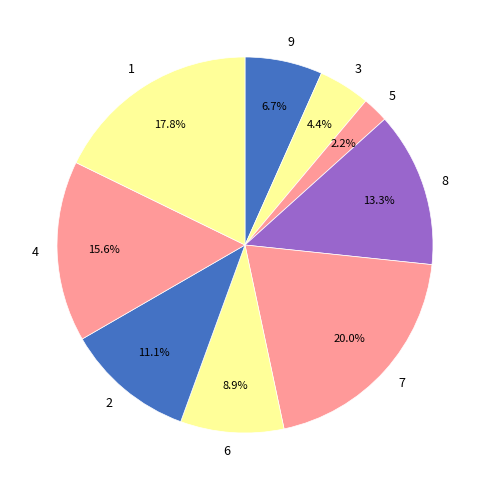

What is the ratio of the value at 3 to the value at 2?

0.4